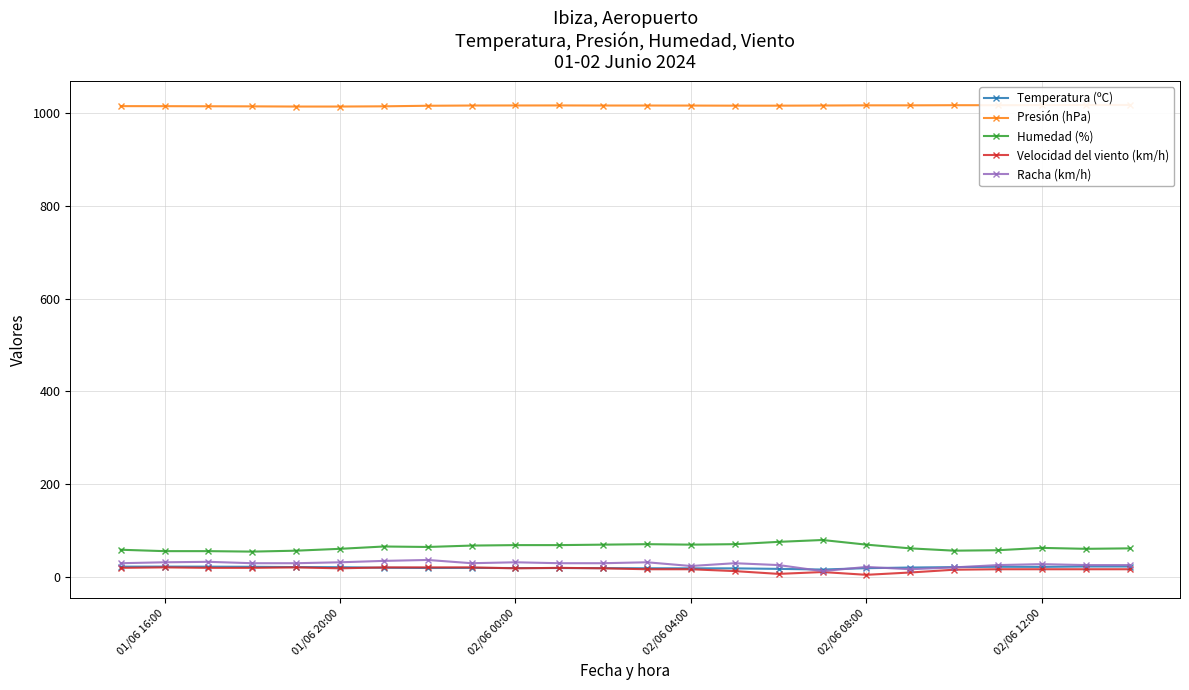

Which series has the widest spread of values?

Humedad (%)